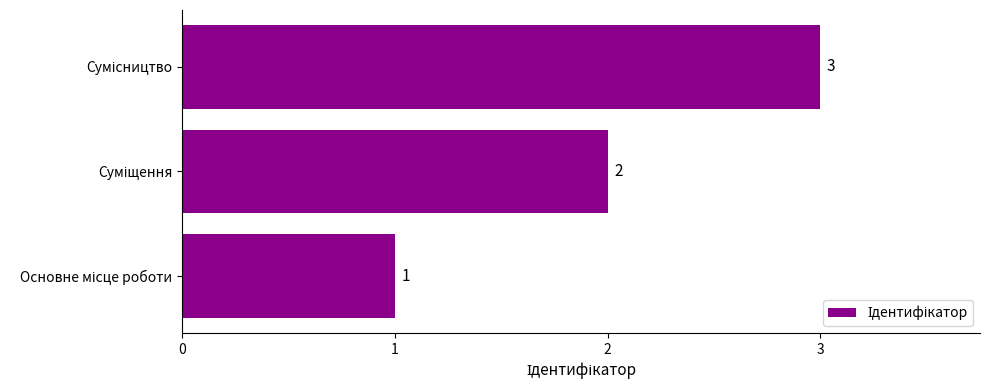

What is the sum of all values?

6